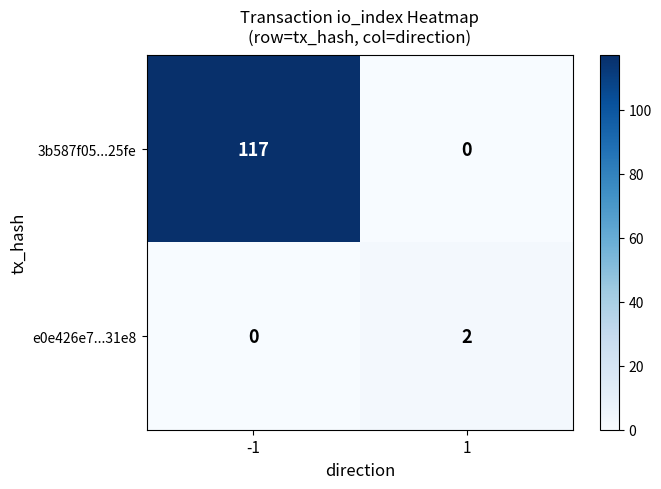

Rank the series by their maximum value, from highest to lowest.

3b587f05...25fe, e0e426e7...31e8